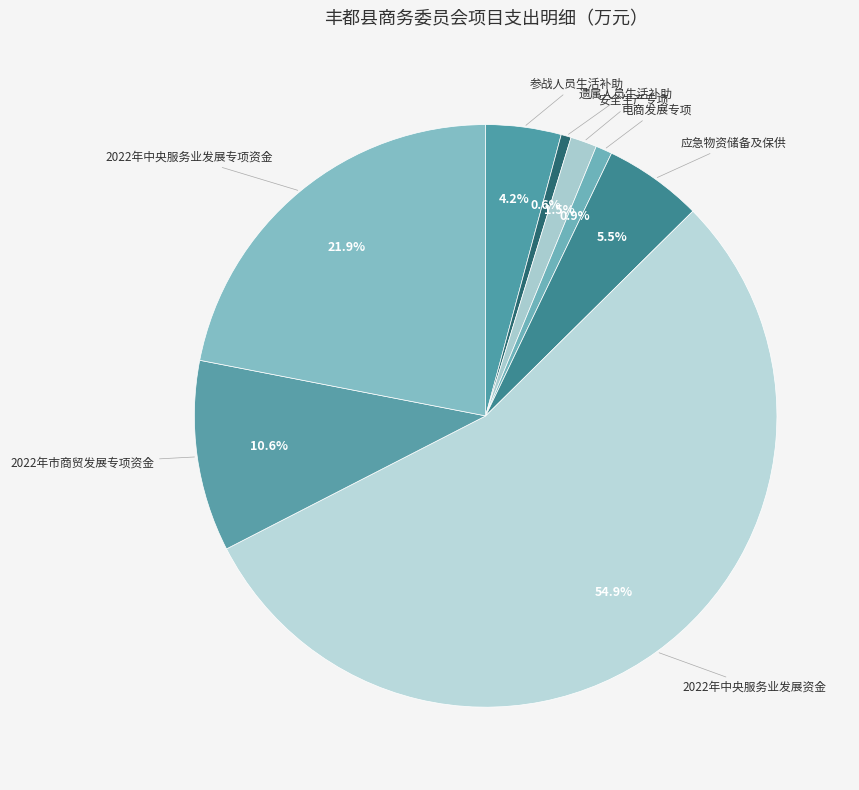

To the nearest percent, what is the difference between the largest and smallest slice percentages?

54%